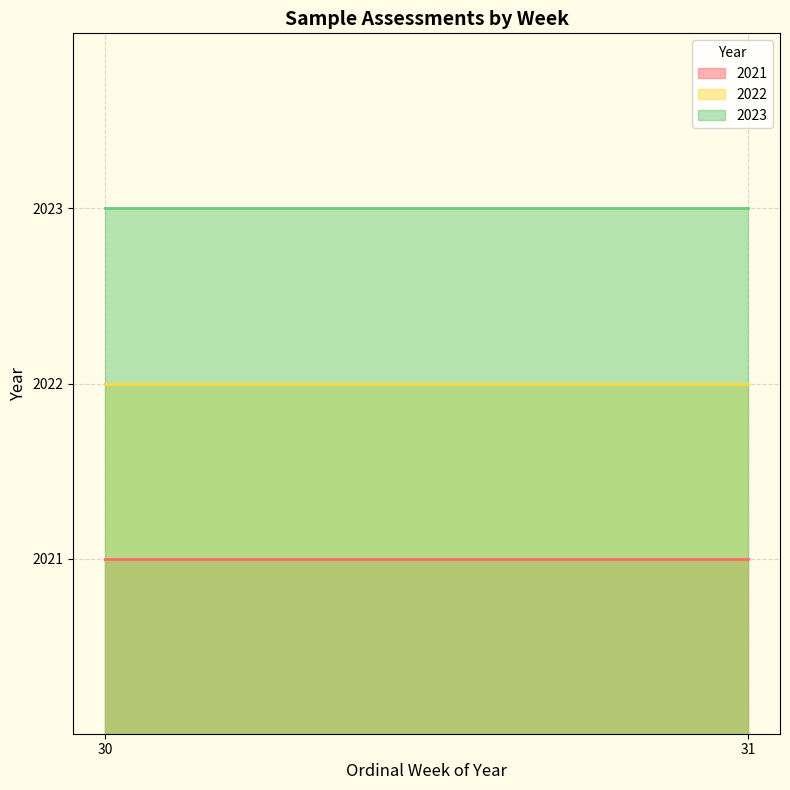

Which series has the widest spread of values?

2021